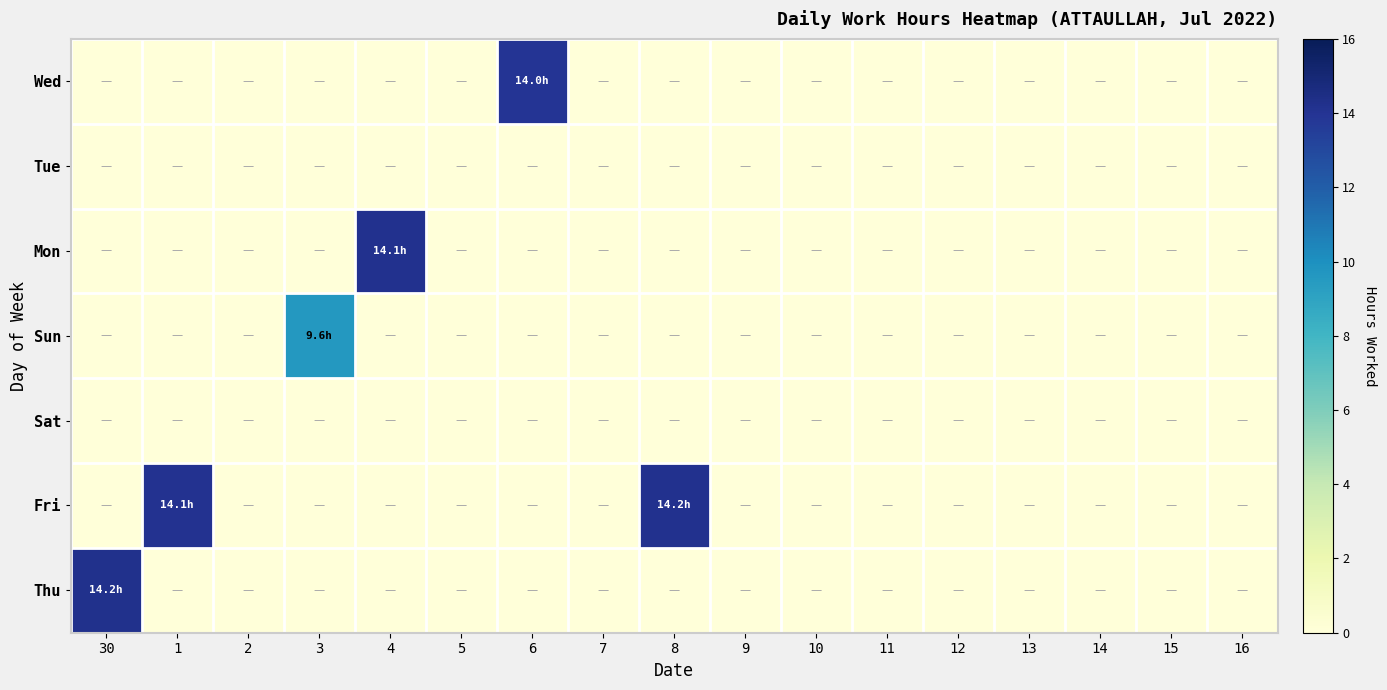

Reading left to right, extract all data points from this chart.

Thu: 30=14.2	1=0.0	2=0.0	3=0.0	4=0.0	5=0.0	6=0.0	7=0.0	8=0.0	9=0.0	10=0.0	11=0.0	12=0.0	13=0.0	14=0.0	15=0.0	16=0.0
Fri: 30=0.0	1=14.1	2=0.0	3=0.0	4=0.0	5=0.0	6=0.0	7=0.0	8=14.2	9=0.0	10=0.0	11=0.0	12=0.0	13=0.0	14=0.0	15=0.0	16=0.0
Sat: 30=0.0	1=0.0	2=0.0	3=0.0	4=0.0	5=0.0	6=0.0	7=0.0	8=0.0	9=0.0	10=0.0	11=0.0	12=0.0	13=0.0	14=0.0	15=0.0	16=0.0
Sun: 30=0.0	1=0.0	2=0.0	3=9.6	4=0.0	5=0.0	6=0.0	7=0.0	8=0.0	9=0.0	10=0.0	11=0.0	12=0.0	13=0.0	14=0.0	15=0.0	16=0.0
Mon: 30=0.0	1=0.0	2=0.0	3=0.0	4=14.1	5=0.0	6=0.0	7=0.0	8=0.0	9=0.0	10=0.0	11=0.0	12=0.0	13=0.0	14=0.0	15=0.0	16=0.0
Tue: 30=0.0	1=0.0	2=0.0	3=0.0	4=0.0	5=0.0	6=0.0	7=0.0	8=0.0	9=0.0	10=0.0	11=0.0	12=0.0	13=0.0	14=0.0	15=0.0	16=0.0
Wed: 30=0.0	1=0.0	2=0.0	3=0.0	4=0.0	5=0.0	6=14.0	7=0.0	8=0.0	9=0.0	10=0.0	11=0.0	12=0.0	13=0.0	14=0.0	15=0.0	16=0.0